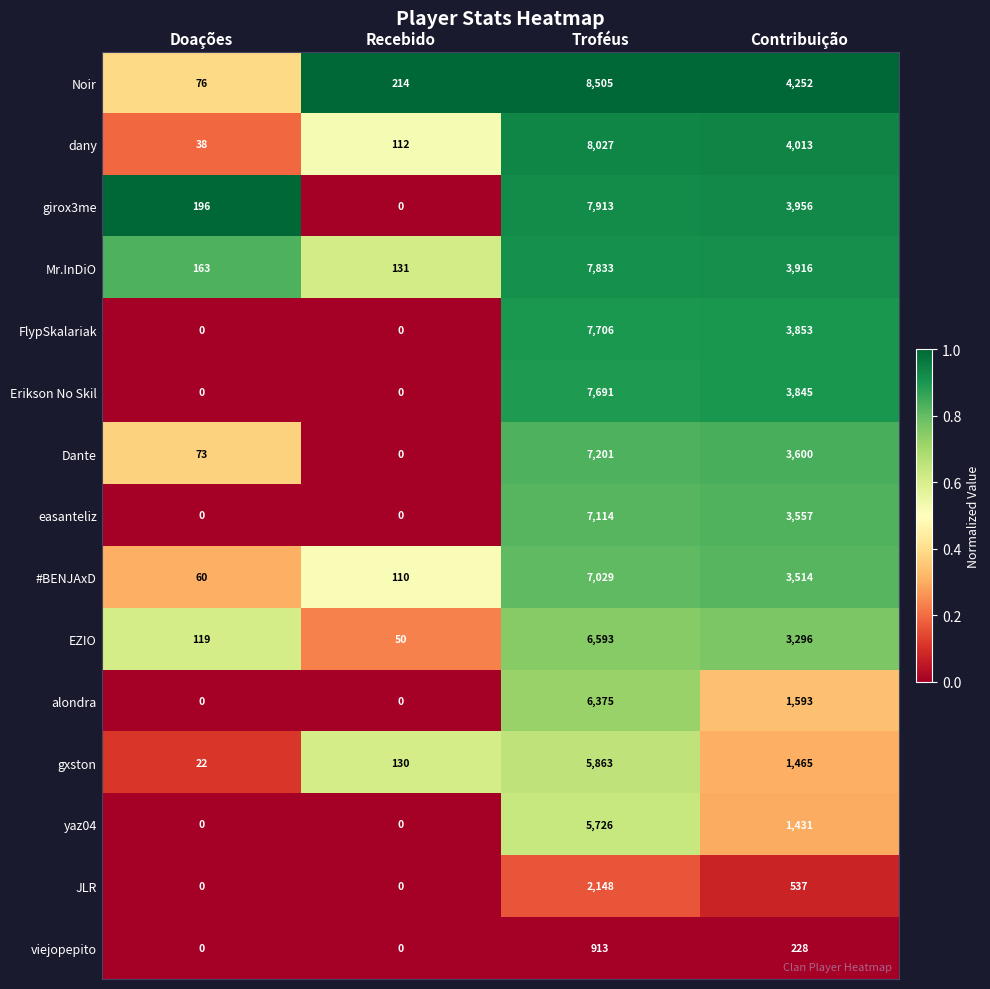

Which label corresponds to the largest value in the chart?

Troféus